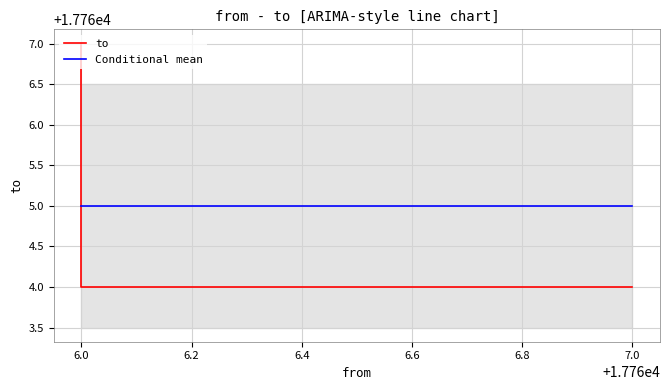

Which series has the largest range (max minus min)?

to